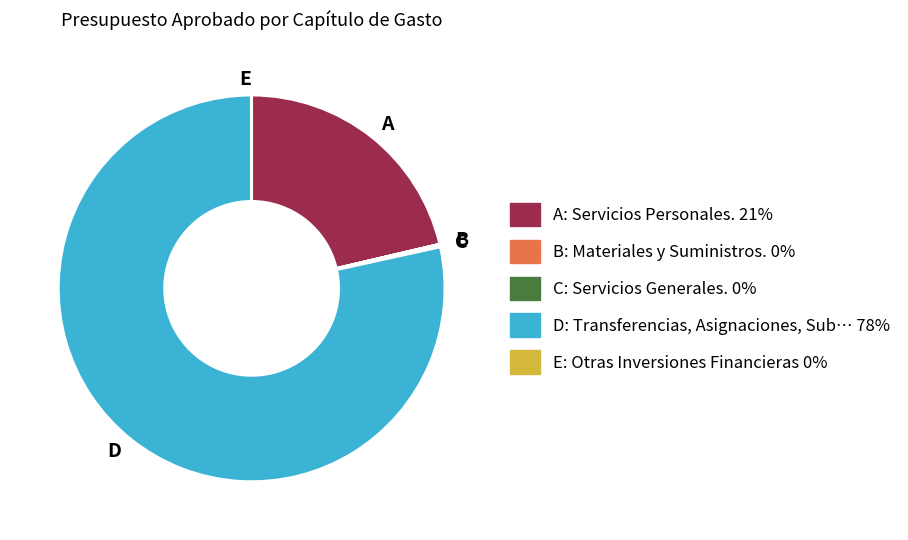

The D slice represents 72% of the pie. True or false?

False